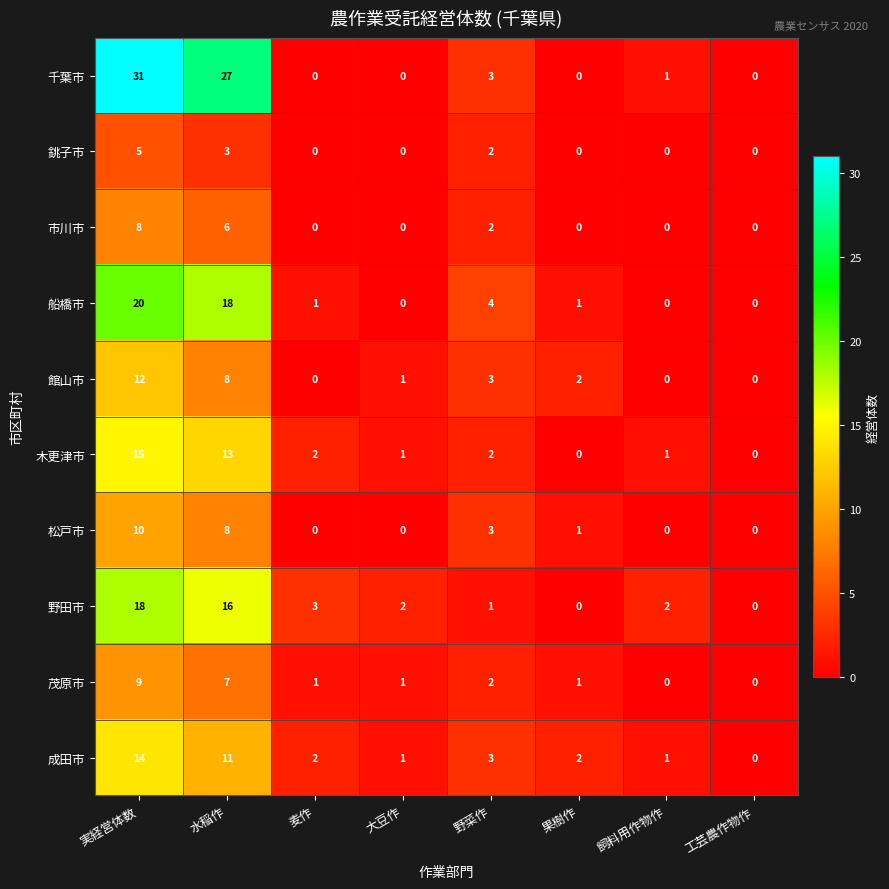

What is the average value of the 館山市 series?

3